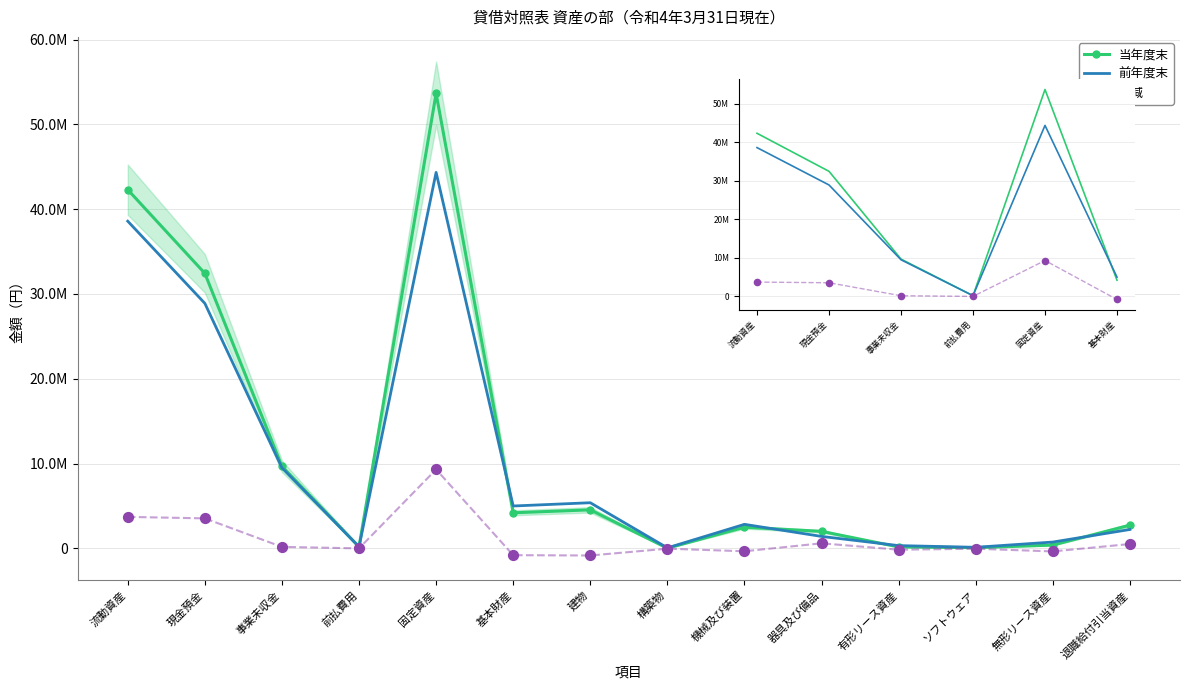

At how many categories does at least one series exceed 38699188?

2